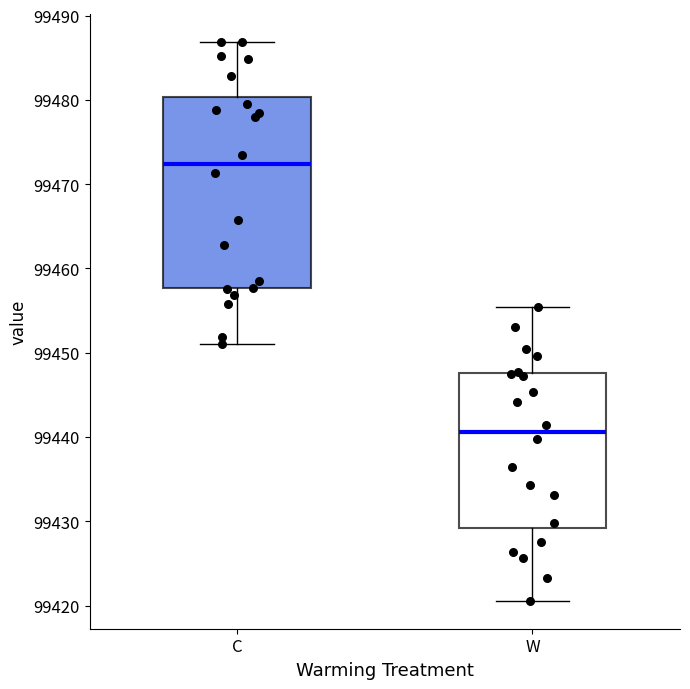

Which box's median line is the highest?

C